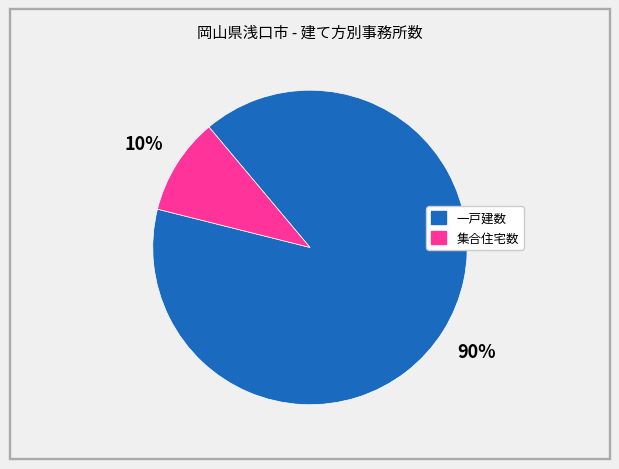

Rank the categories by value from highest to lowest.

一戸建数, 集合住宅数